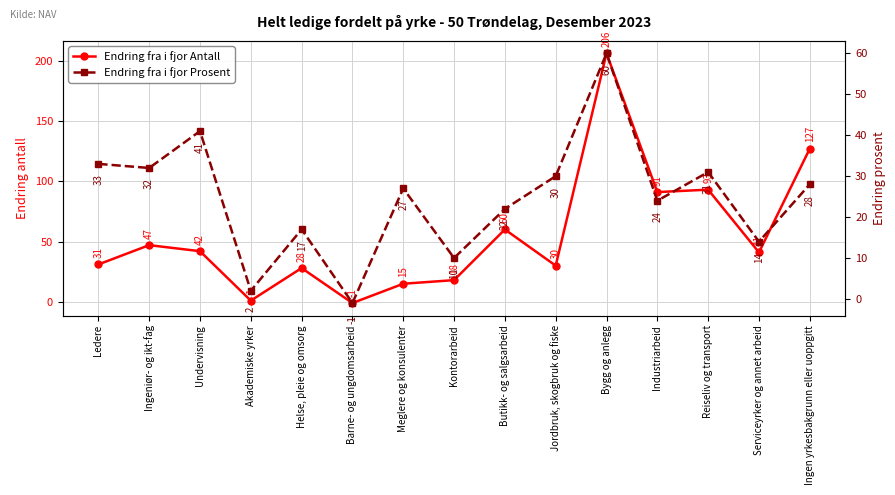

Reading right to left, list all the values displayed in this chart.

Endring fra i fjor Antall: Ingen yrkesbakgrunn eller uoppgitt=127	Serviceyrker og annet arbeid=41	Reiseliv og transport=93	Industriarbeid=91	Bygg og anlegg=206	Jordbruk, skogbruk og fiske=30	Butikk- og salgsarbeid=60	Kontorarbeid=18	Meglere og konsulenter=15	Barne- og ungdomsarbeid=-1	Helse, pleie og omsorg=28	Akademiske yrker=1	Undervisning=42	Ingeniør- og ikt-fag=47	Ledere=31
Endring fra i fjor Prosent: Ingen yrkesbakgrunn eller uoppgitt=28	Serviceyrker og annet arbeid=14	Reiseliv og transport=31	Industriarbeid=24	Bygg og anlegg=60	Jordbruk, skogbruk og fiske=30	Butikk- og salgsarbeid=22	Kontorarbeid=10	Meglere og konsulenter=27	Barne- og ungdomsarbeid=-1	Helse, pleie og omsorg=17	Akademiske yrker=2	Undervisning=41	Ingeniør- og ikt-fag=32	Ledere=33